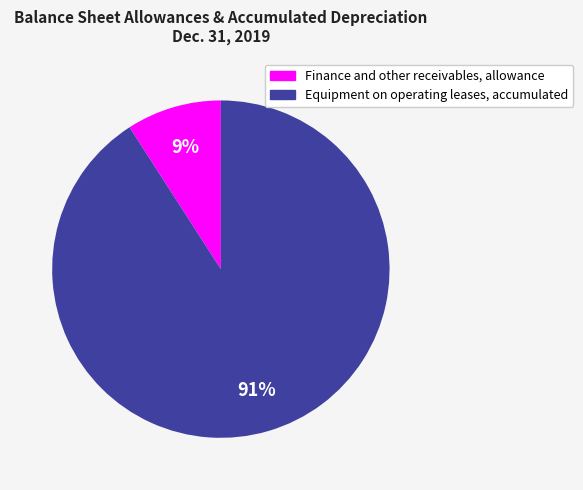

Count the number of slices in the pie.

2